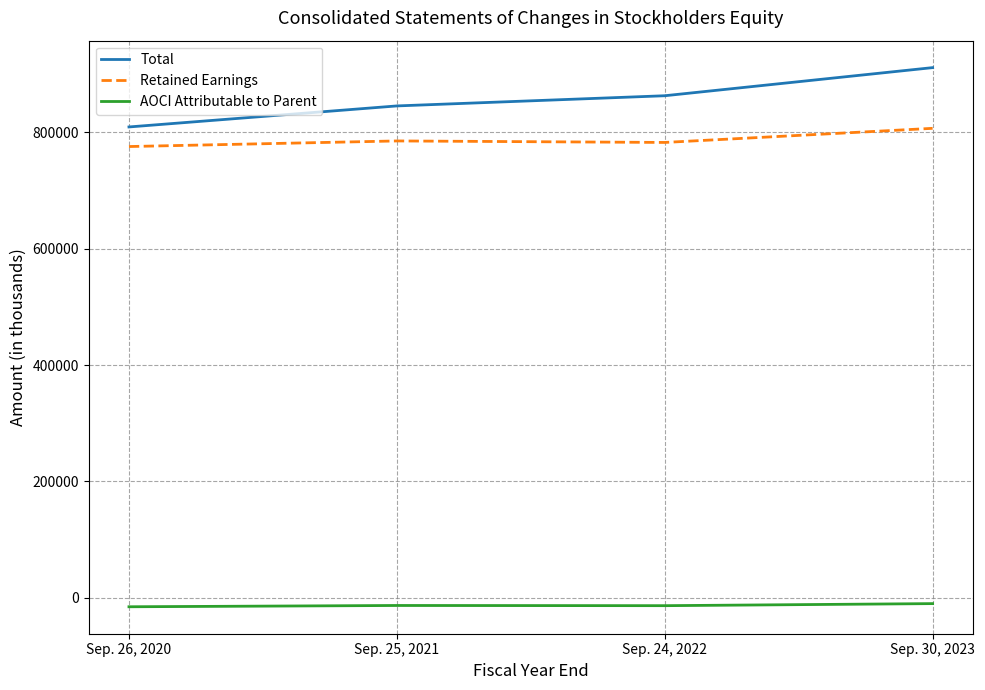

True or false: Retained Earnings and Total intersect in this chart.

False